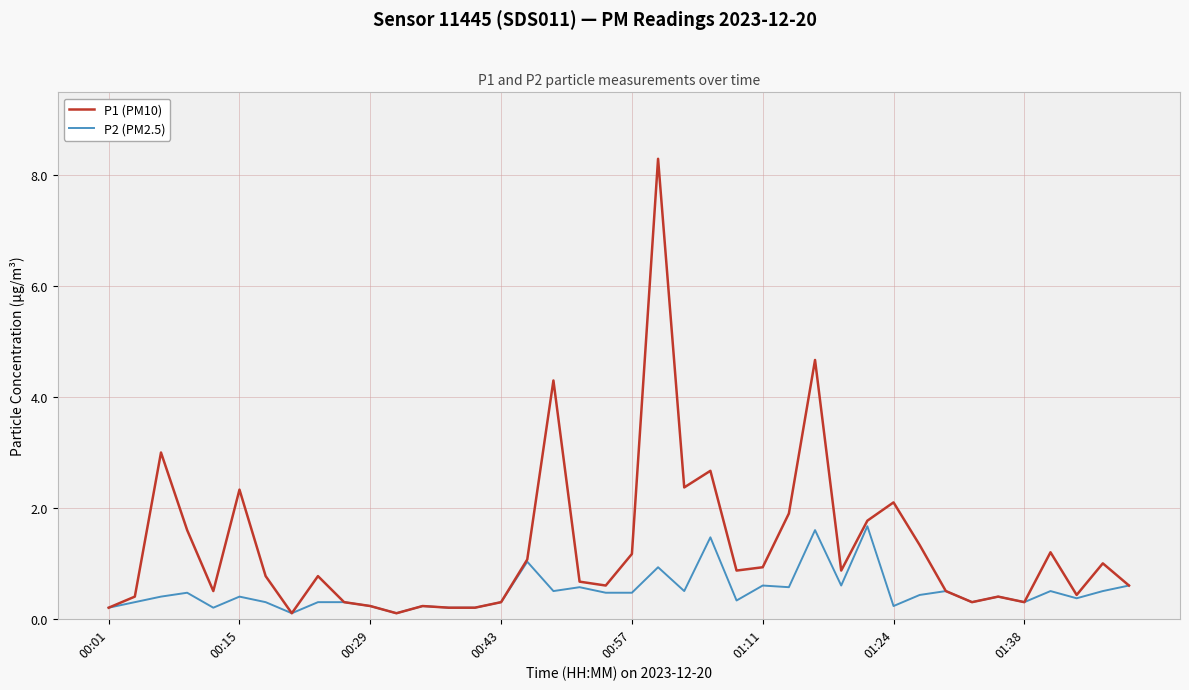

Which series has the largest total across all categories?

P1 (PM10)